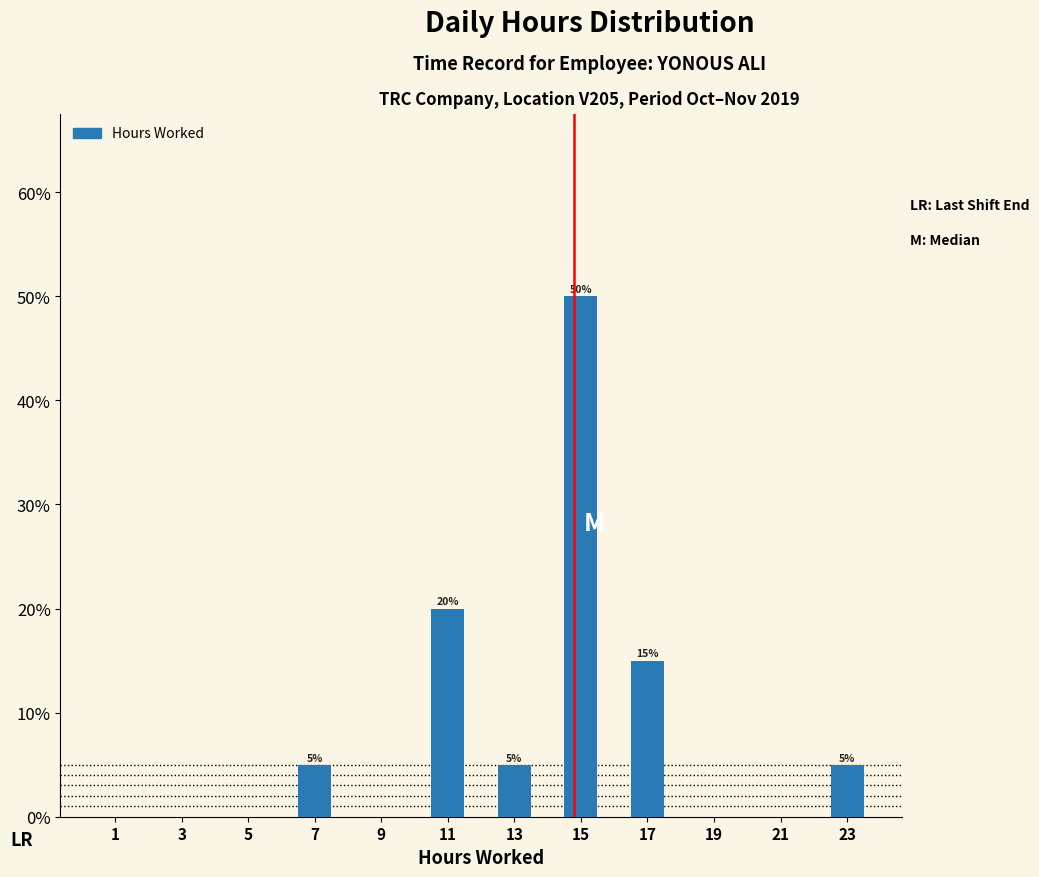

Which range on the x-axis has the tallest bar?

14 to 16